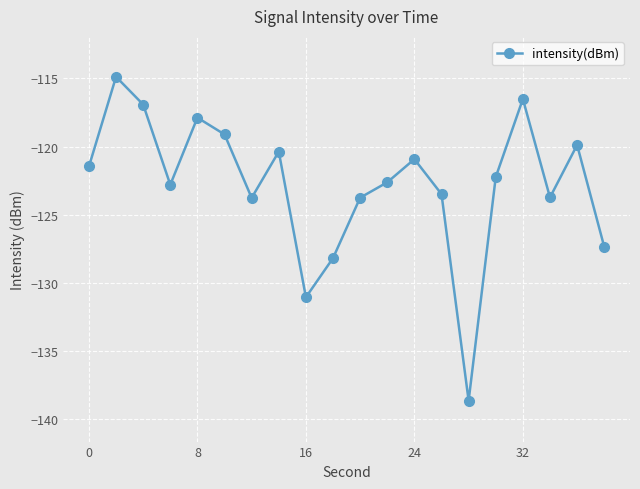

Count the number of data series in this chart.

1